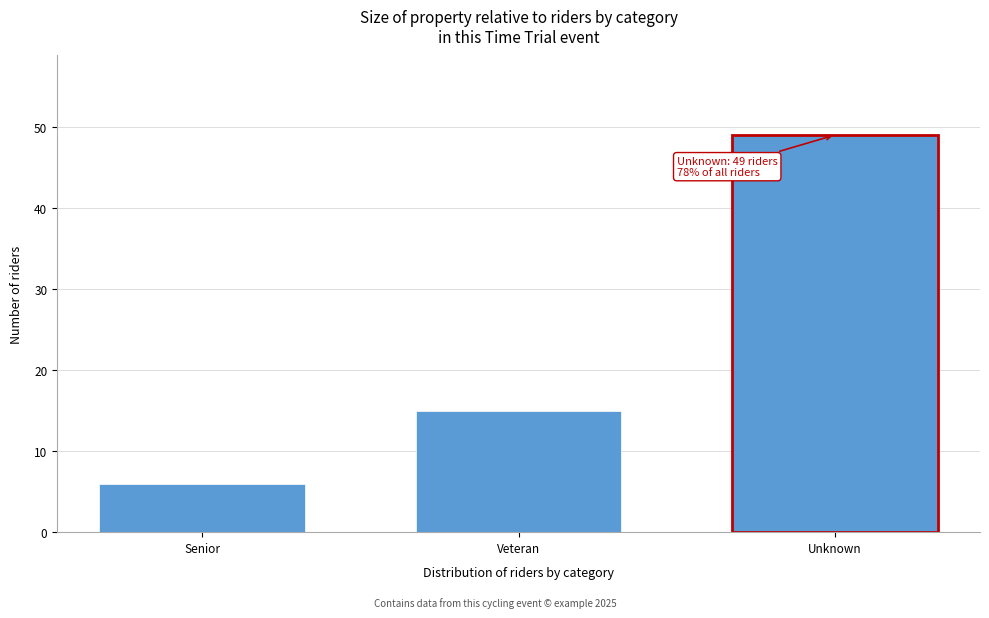

Reading left to right, list all the values displayed in this chart.

6	15	49